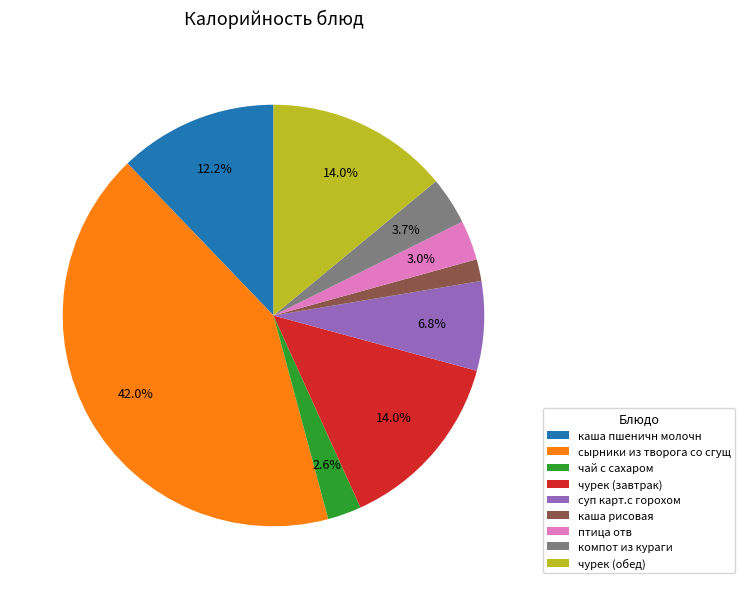

Which slice is the smallest?

каша рисовая